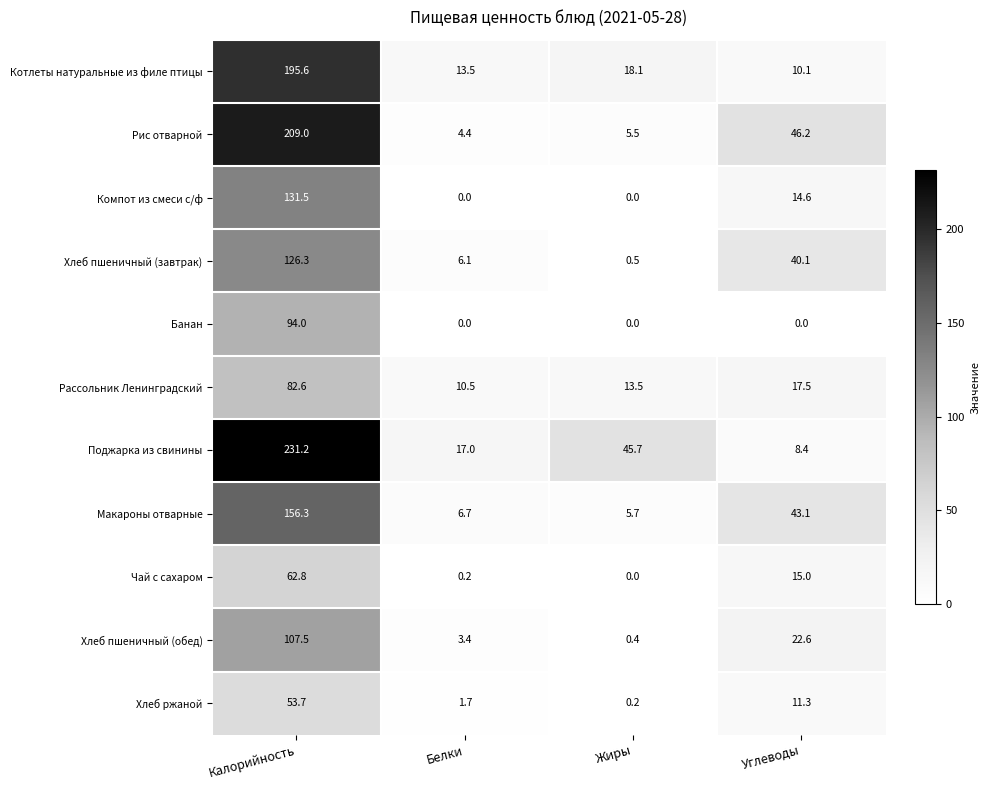

Rank the series at Калорийность from lowest to highest value.

Хлеб ржаной, Чай с сахаром, Рассольник Ленинградский, Банан, Хлеб пшеничный (обед), Хлеб пшеничный (завтрак), Компот из смеси с/ф, Макароны отварные, Котлеты натуральные из филе птицы, Рис отварной, Поджарка из свинины